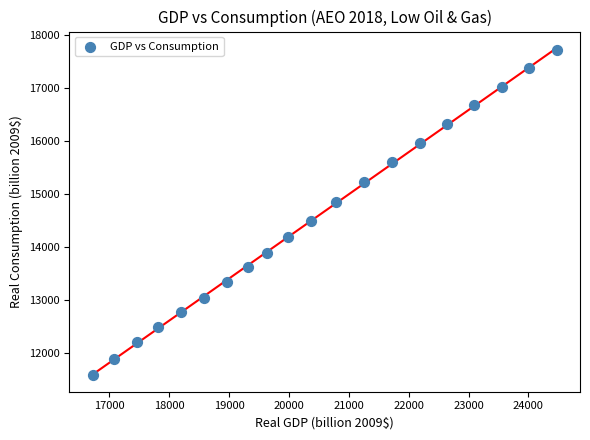

What is the range of Y values (max minus min)?

6142.7